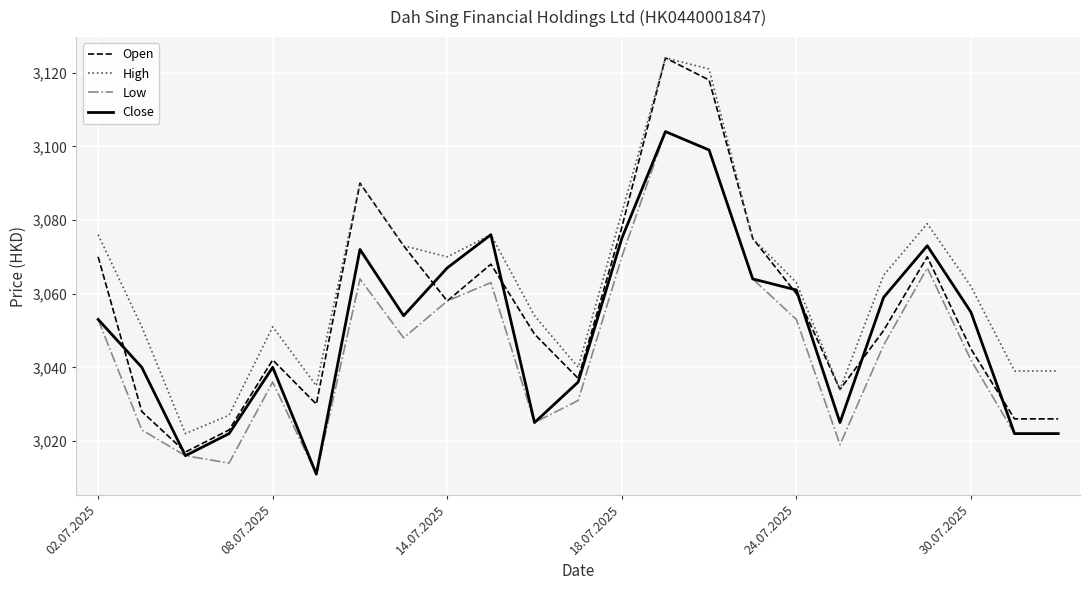

What is the sum of all Open values?

70291